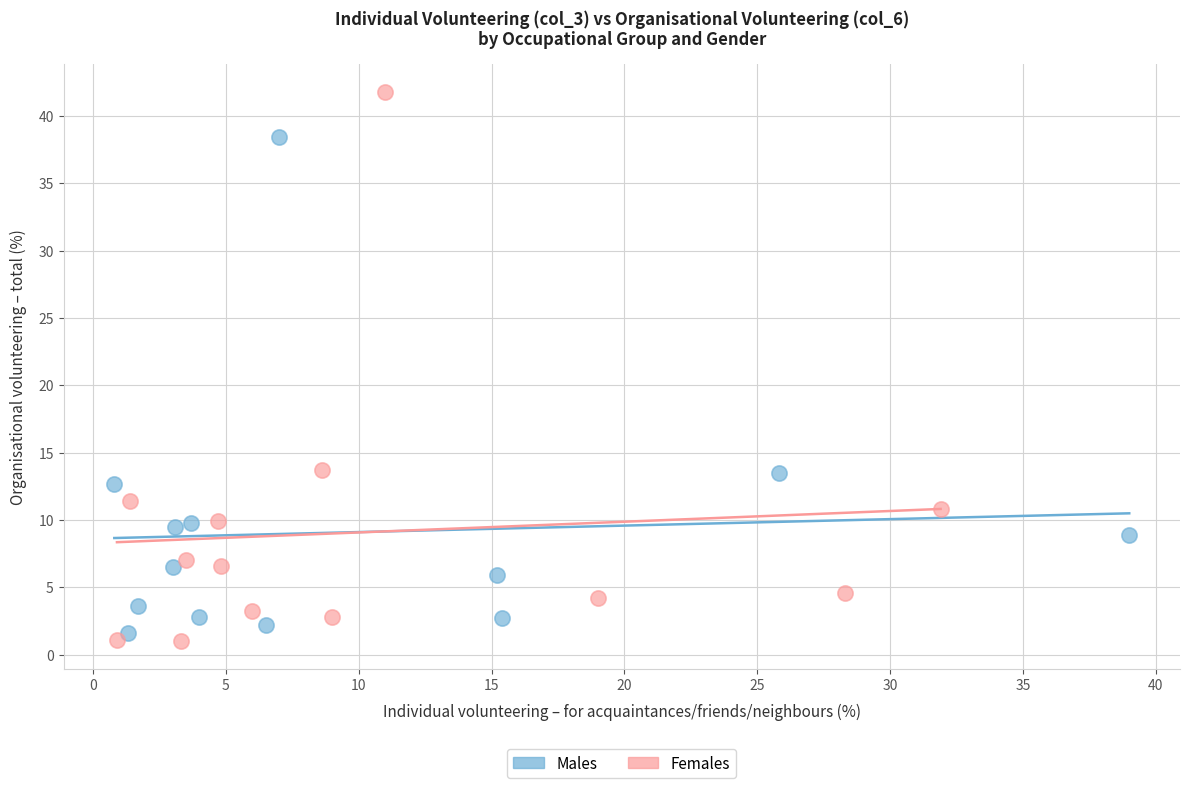

Which series has the widest spread of Y values?

Females